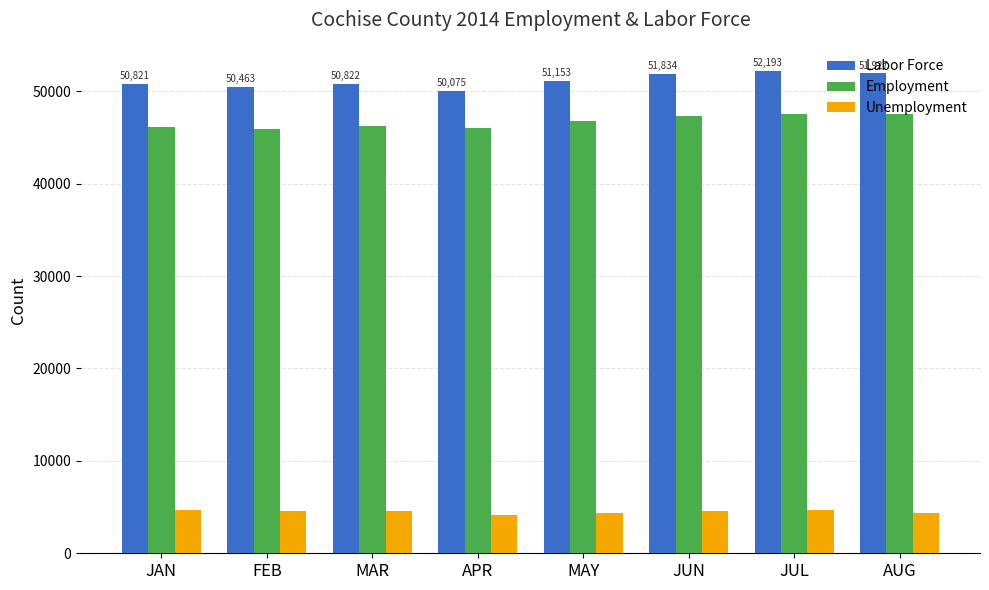

How many groups of bars are there?

8